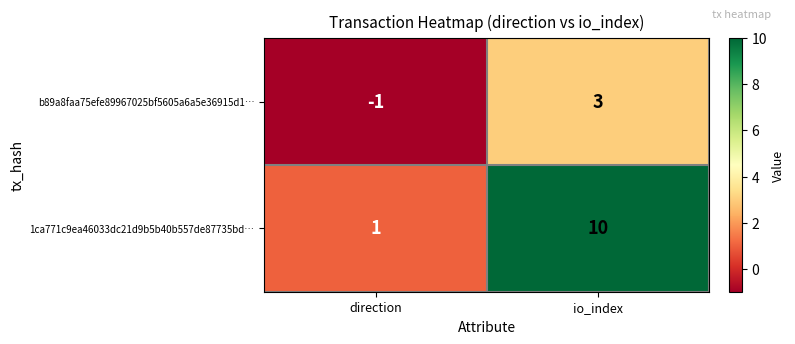

List the series in order of their overall mean, highest first.

1ca771c9ea46033dc21d9b5b40b557de87735bd…, b89a8faa75efe89967025bf5605a6a5e36915d1…